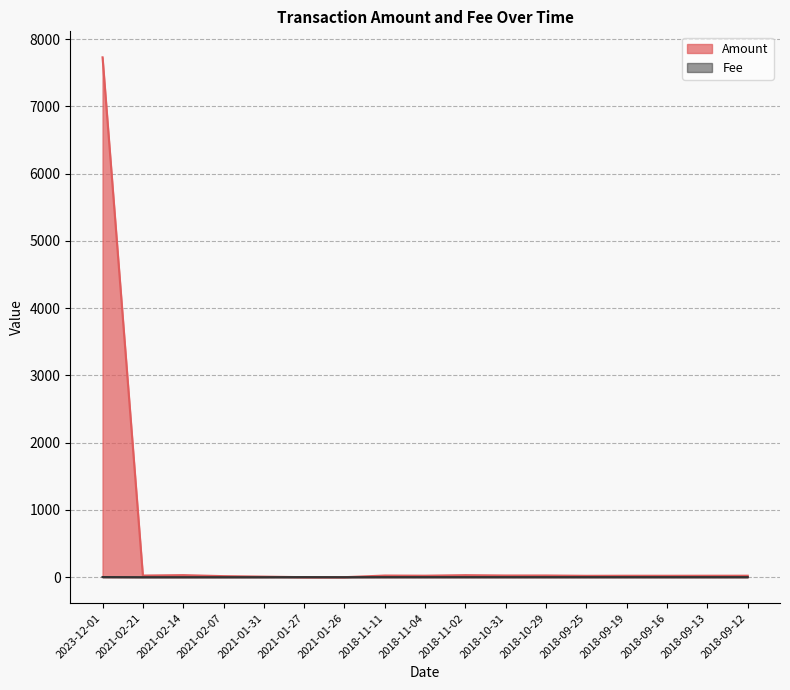

True or false: Amount has more than 2 points higher than both neighbors.

True